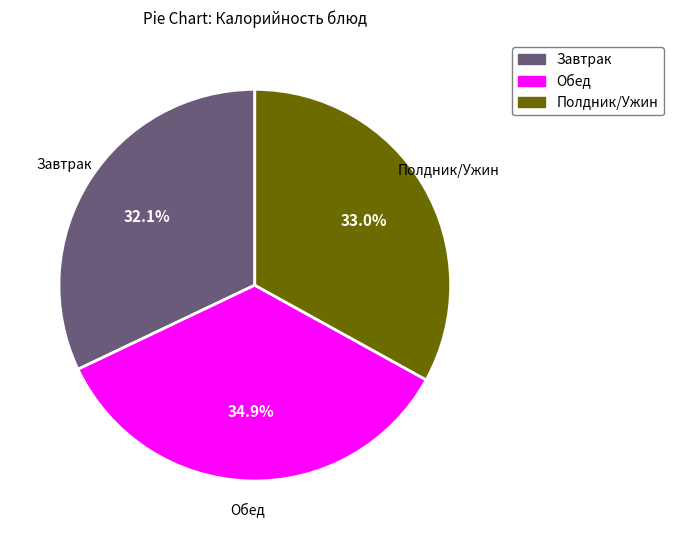

Is there a majority slice in this chart?

No